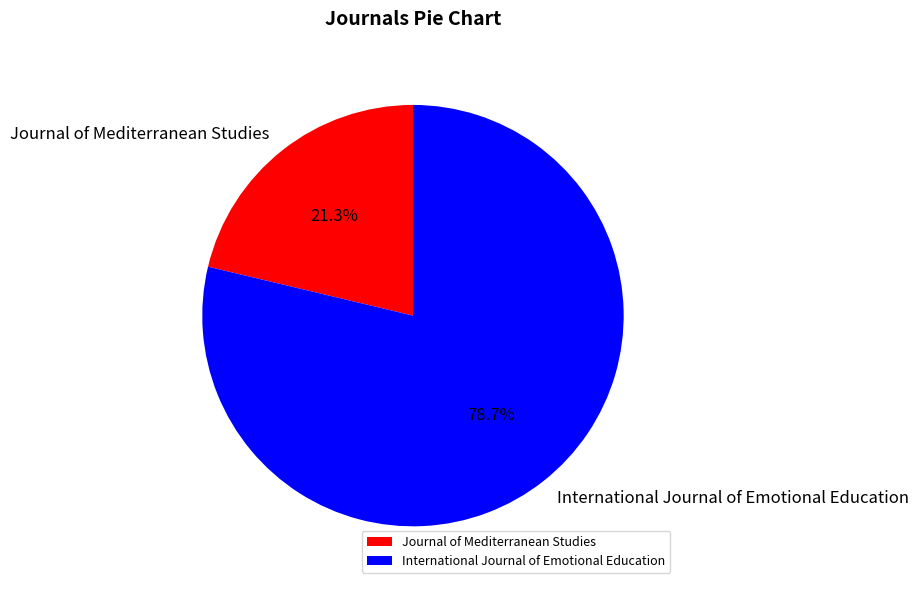

Does International Journal of Emotional Education represent more than half of the total?

Yes